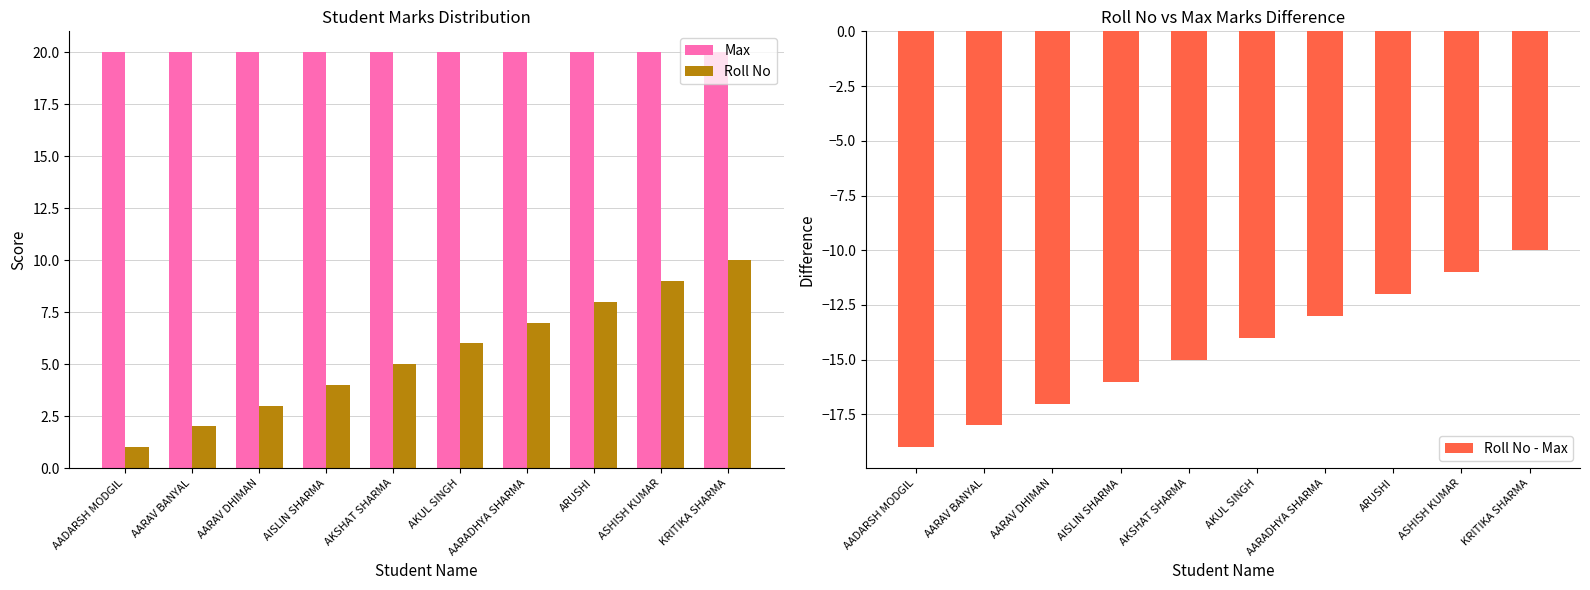

Reading right to left, what are all the values shown in this chart?

Max: KRITIKA SHARMA=20	ASHISH KUMAR=20	ARUSHI=20	AARADHYA SHARMA=20	AKUL SINGH=20	AKSHAT SHARMA=20	AISLIN SHARMA=20	AARAV DHIMAN=20	AARAV BANYAL=20	AADARSH MODGIL=20
Roll No: KRITIKA SHARMA=10	ASHISH KUMAR=9	ARUSHI=8	AARADHYA SHARMA=7	AKUL SINGH=6	AKSHAT SHARMA=5	AISLIN SHARMA=4	AARAV DHIMAN=3	AARAV BANYAL=2	AADARSH MODGIL=1
Roll No - Max: KRITIKA SHARMA=-10	ASHISH KUMAR=-11	ARUSHI=-12	AARADHYA SHARMA=-13	AKUL SINGH=-14	AKSHAT SHARMA=-15	AISLIN SHARMA=-16	AARAV DHIMAN=-17	AARAV BANYAL=-18	AADARSH MODGIL=-19